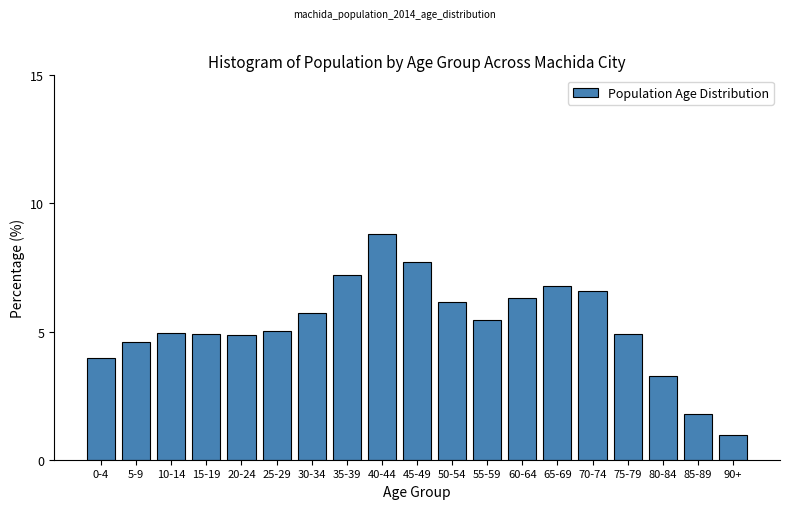

What is the minimum value shown in the chart?

1.0